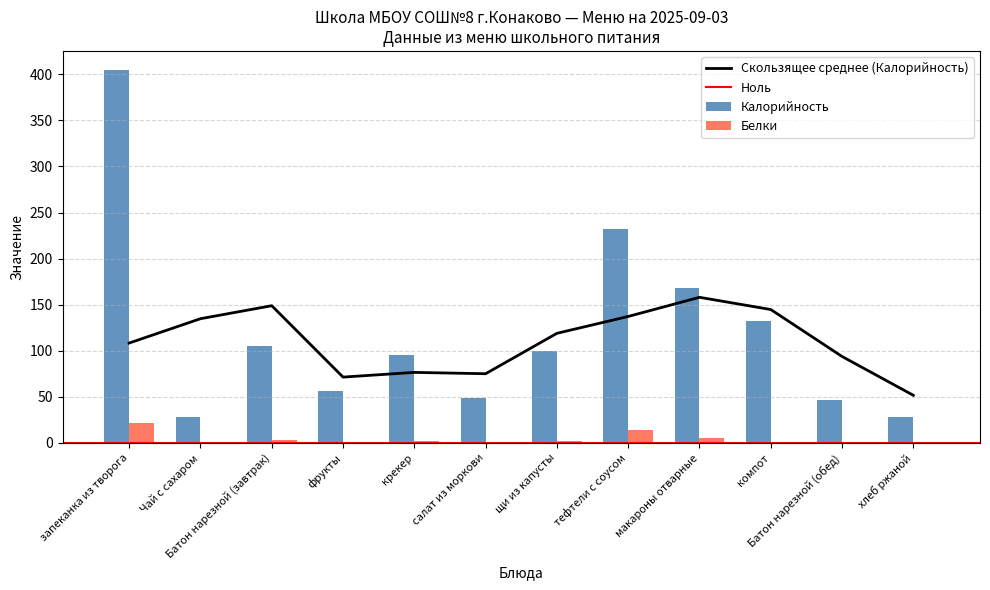

Between запеканка из творога and Батон нарезной (обед), which series saw the biggest shift?

Калорийность